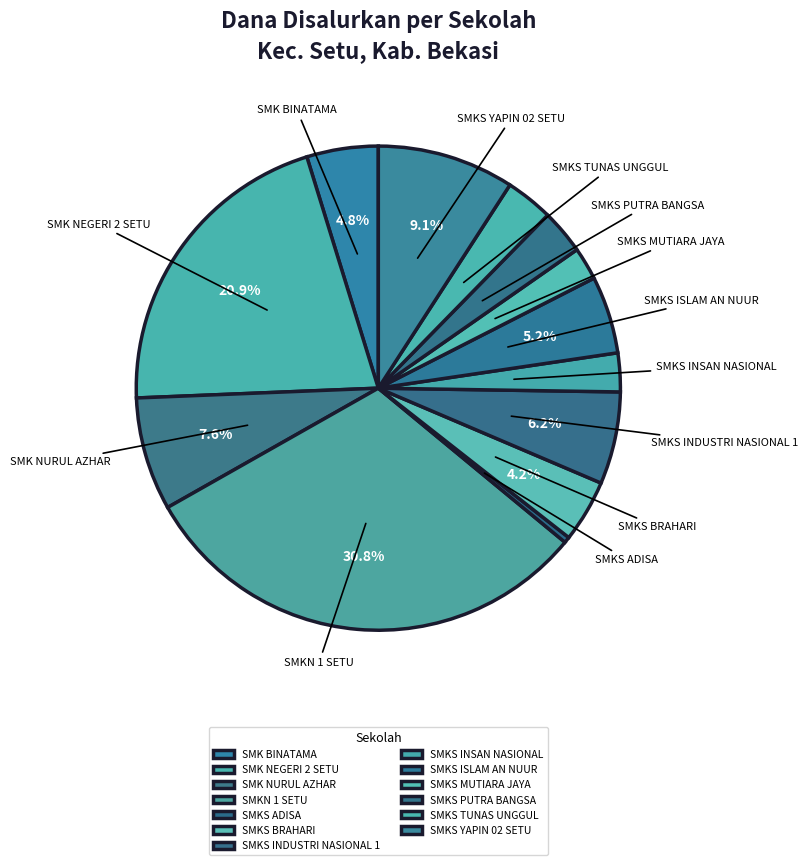

What percentage is the SMKS TUNAS UNGGUL slice, to the nearest percent?

3%